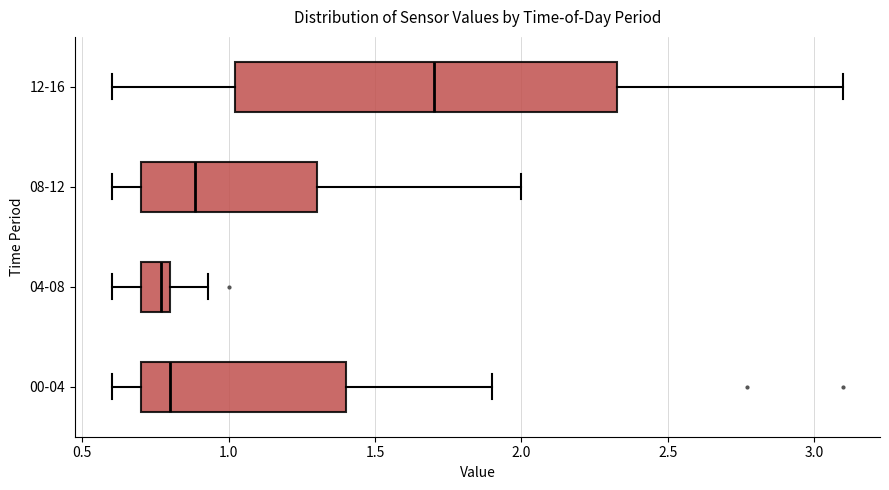

Reading bottom to top, transcribe this box plot: for each box, give where its median line is, the range the box spans, and where its two whiskers end, as read against the x-axis. The values are not printed on the chart, so give them approximately, as read against the axis.

00-04: median 0.80, box 0.70 to 1.40, whiskers 0.60 to 1.90
04-08: median 0.75, box 0.70 to 0.80, whiskers 0.60 to 0.95
08-12: median 0.90, box 0.70 to 1.30, whiskers 0.60 to 2.00
12-16: median 1.70, box 1.00 to 2.35, whiskers 0.60 to 3.10